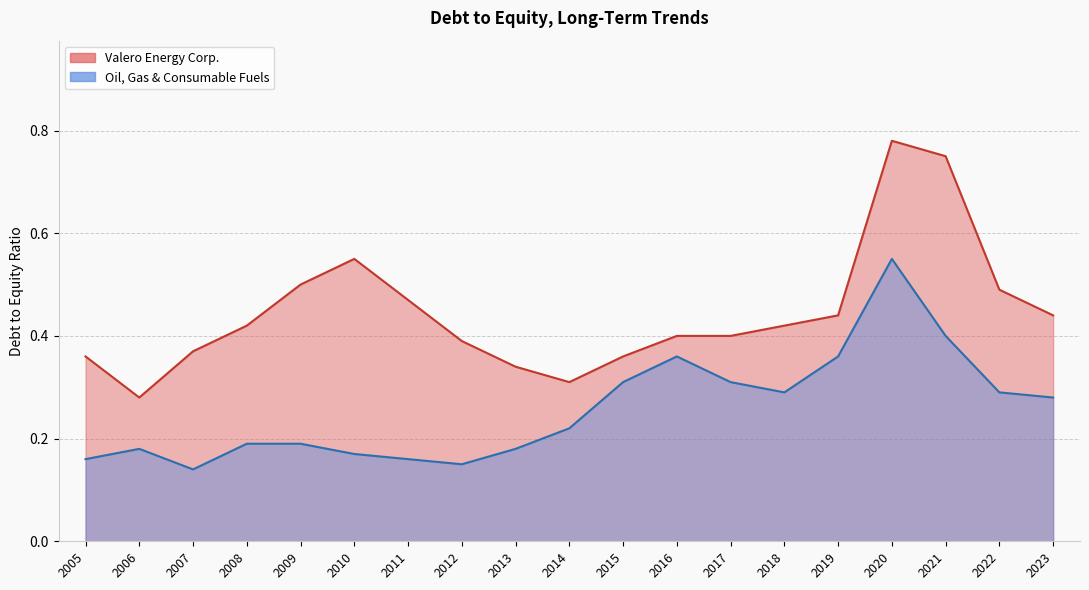

List the series in order of their peak value, lowest first.

Oil, Gas & Consumable Fuels, Valero Energy Corp.